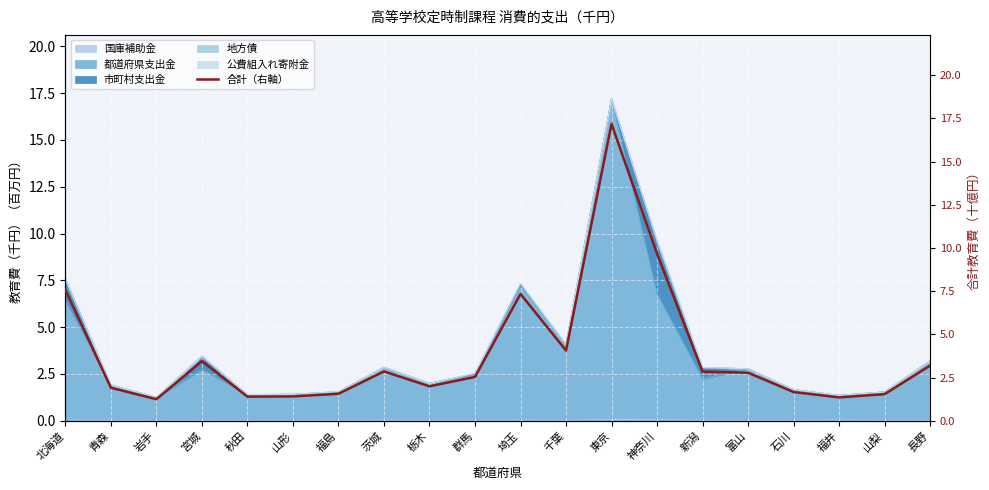

Where is the first local minimum?

岩手